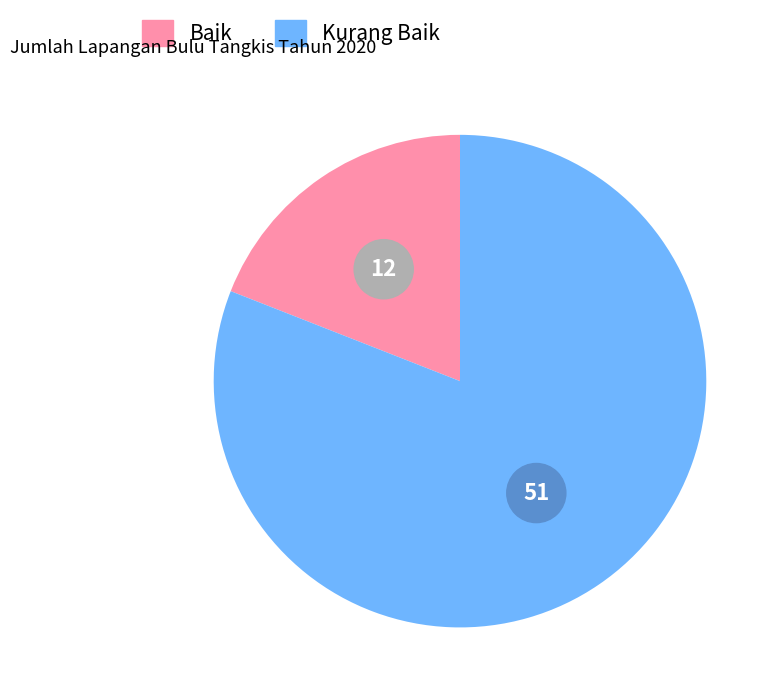

What is the change in value from Baik to Kurang Baik?

+39